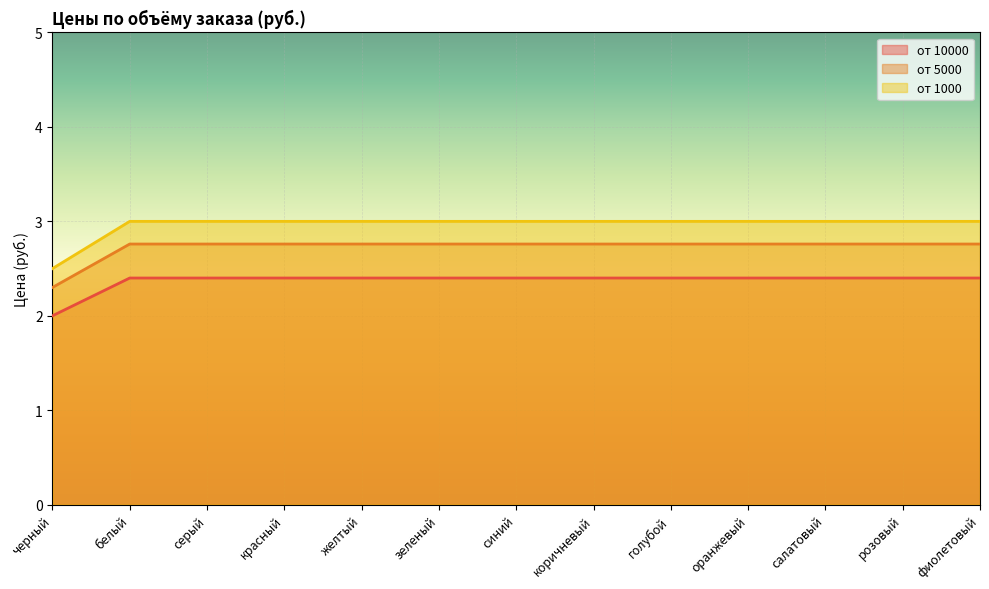

At which category is the sum across all series the highest?

белый